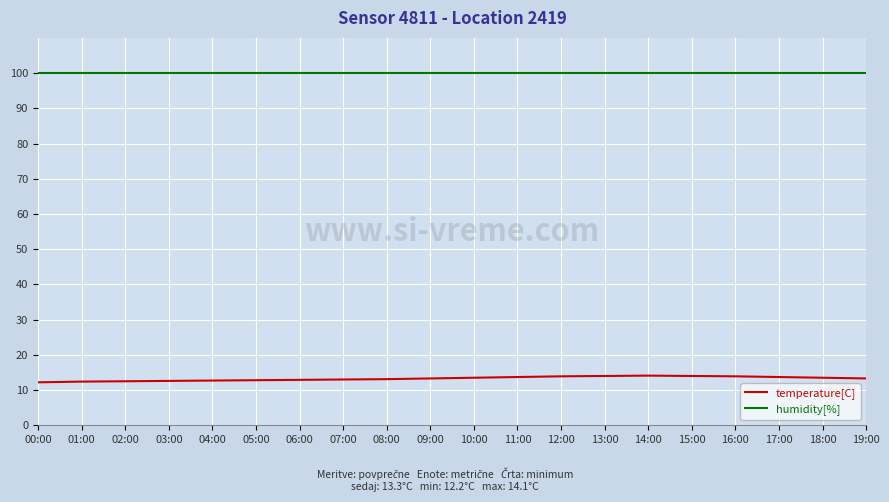

Rank the series at 10:00 from highest to lowest value.

humidity[%], temperature[C]